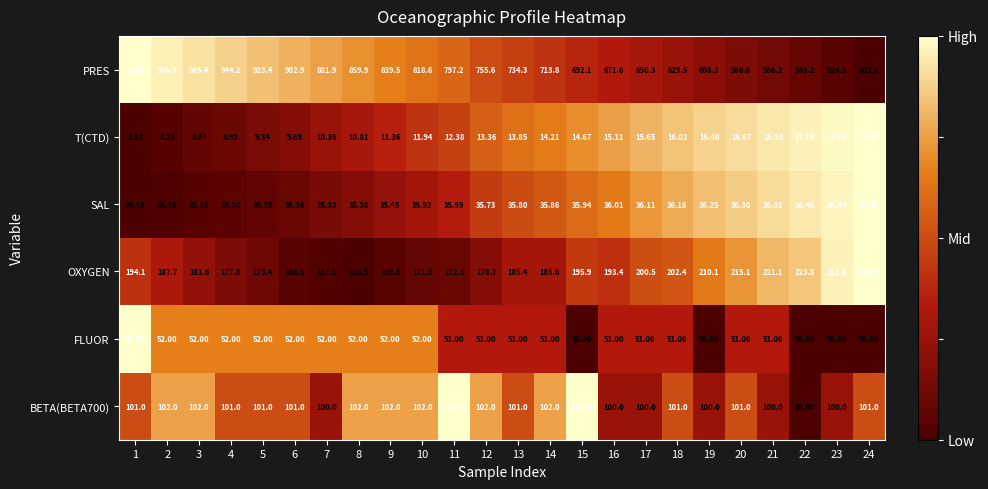

Which category has the lowest value across all series?

1